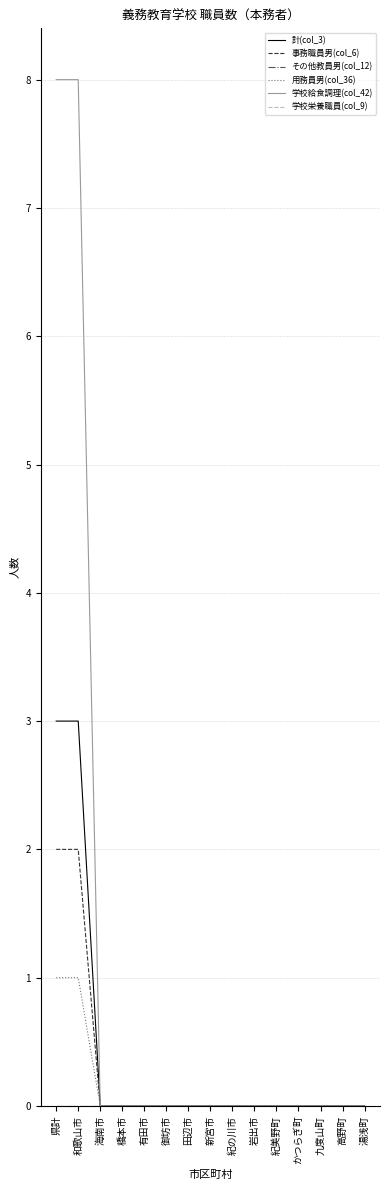

Which series has the largest total across all categories?

学校給食調理(col_42)